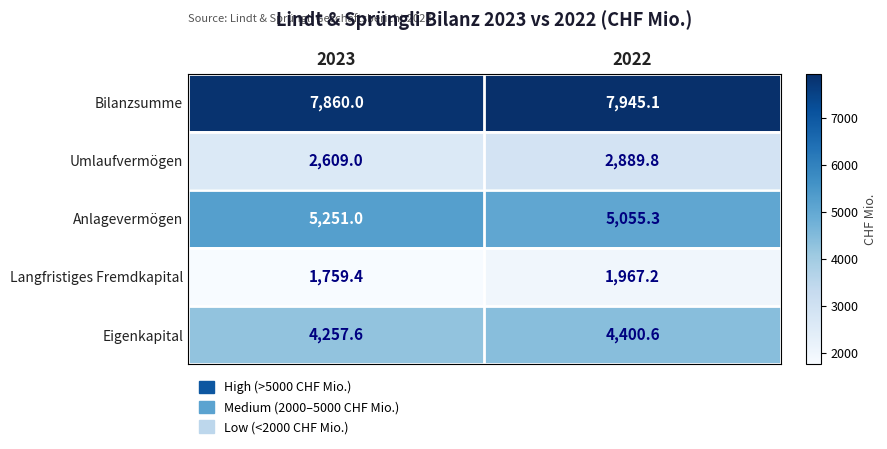

Which series changed the most between 2023 and 2022?

Umlaufvermögen